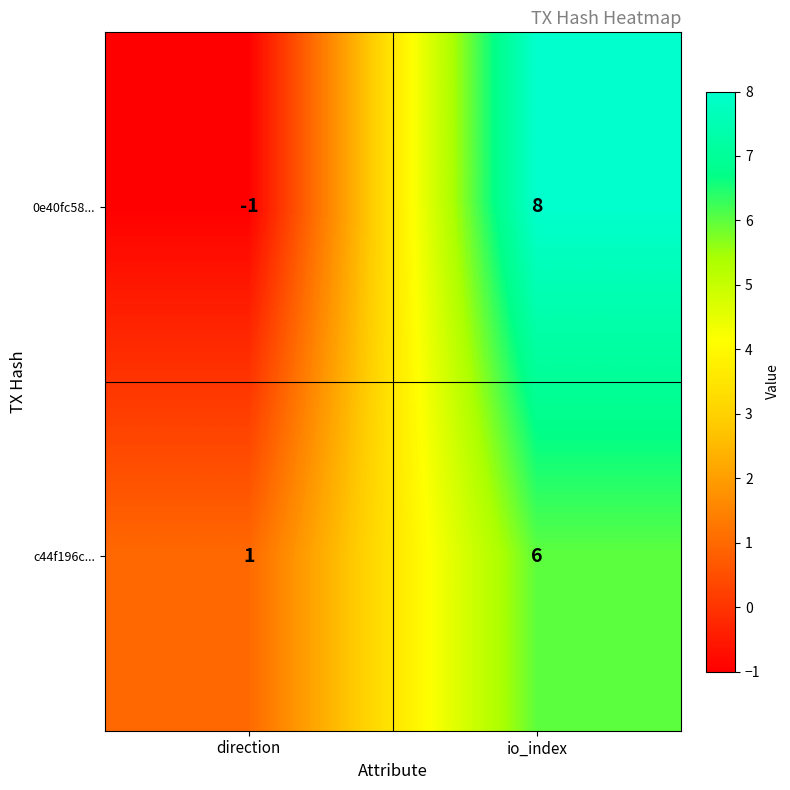

What is the average value of the c44f196c... series?

4